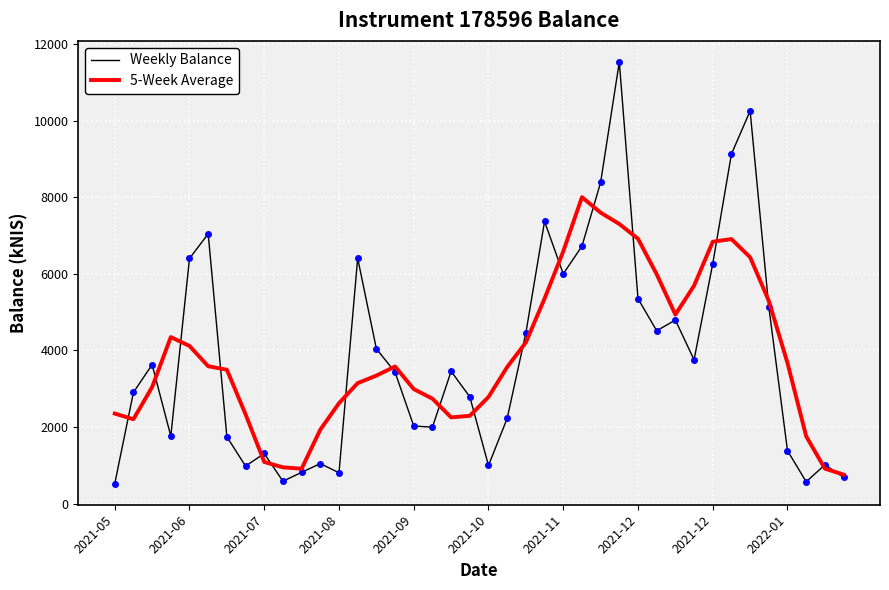

How many lines are shown in the chart?

2